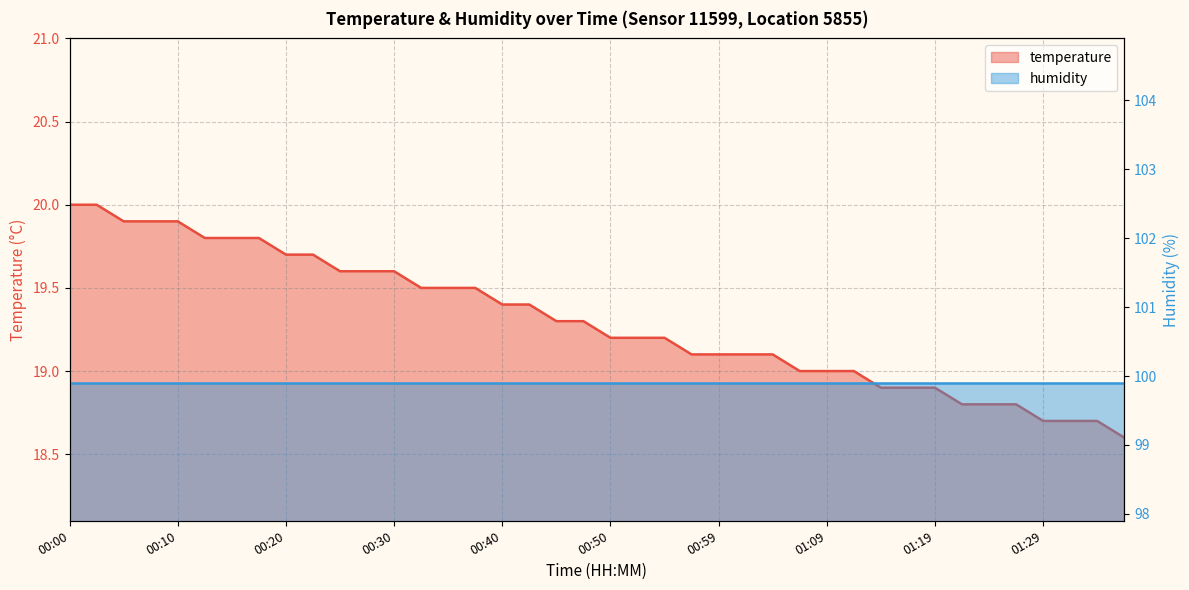

What is the sum of the values at 00:07 and 01:19?

38.8